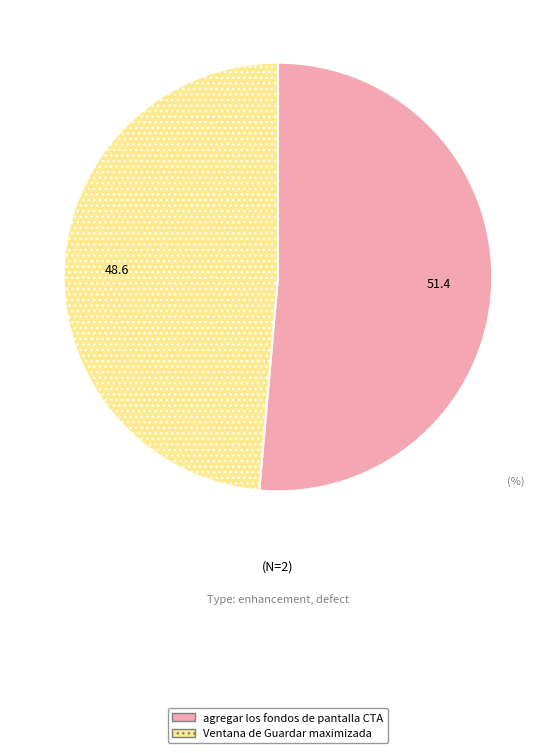

Is there any slice that represents more than half of the pie?

Yes